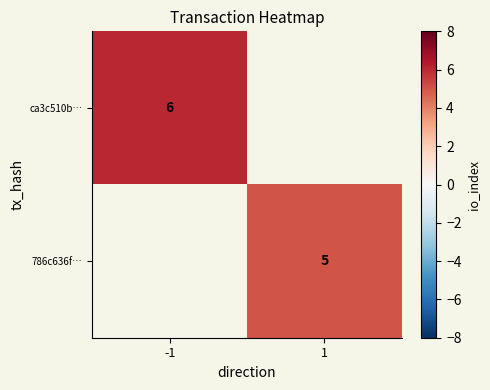

Is it true that 786c636f… equals 1.8 at 1?

False